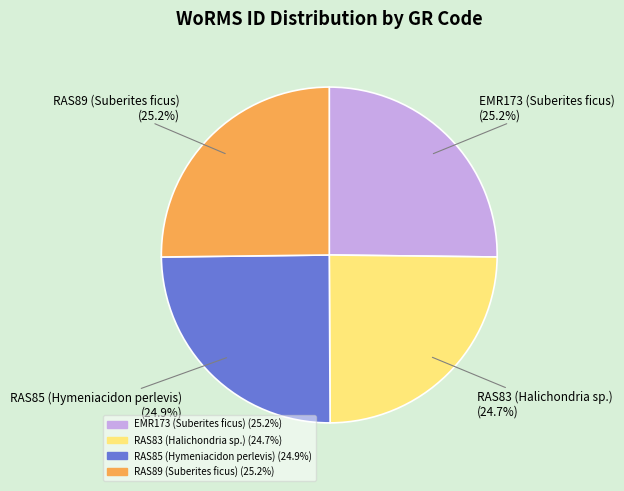

Is RAS83 (Halichondria sp.) the majority of the pie?

No